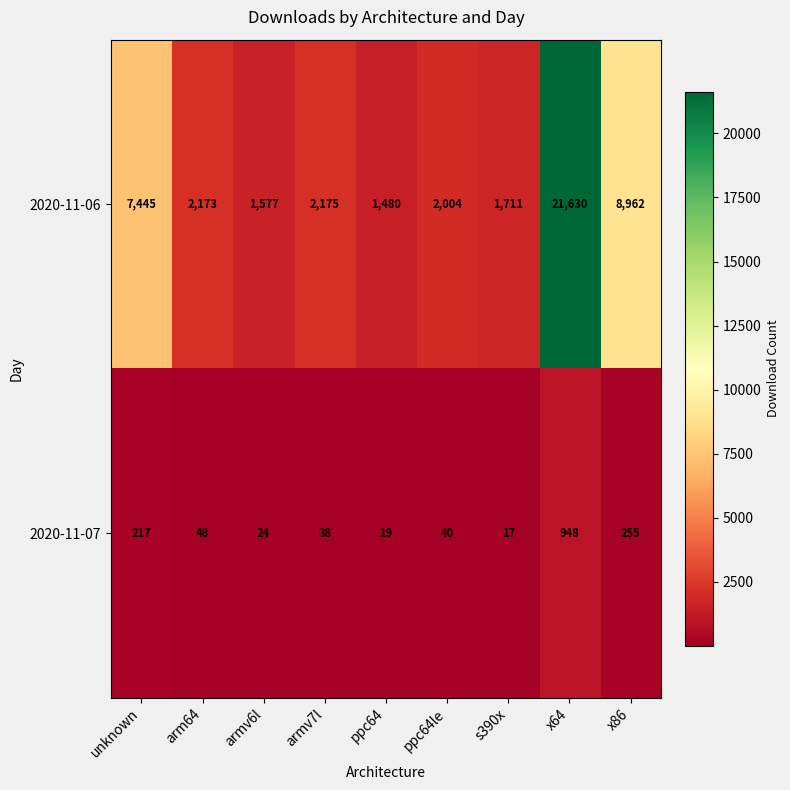

List the series in order of their peak value, lowest first.

2020-11-07, 2020-11-06